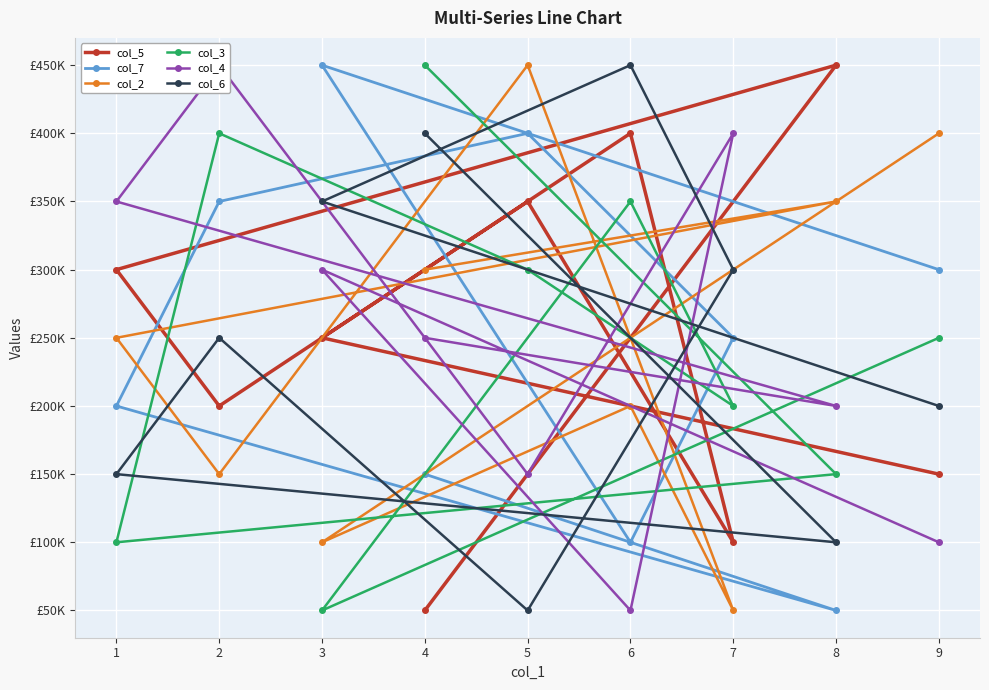

What is the difference between the col_3 values at 5 and 6?

50000